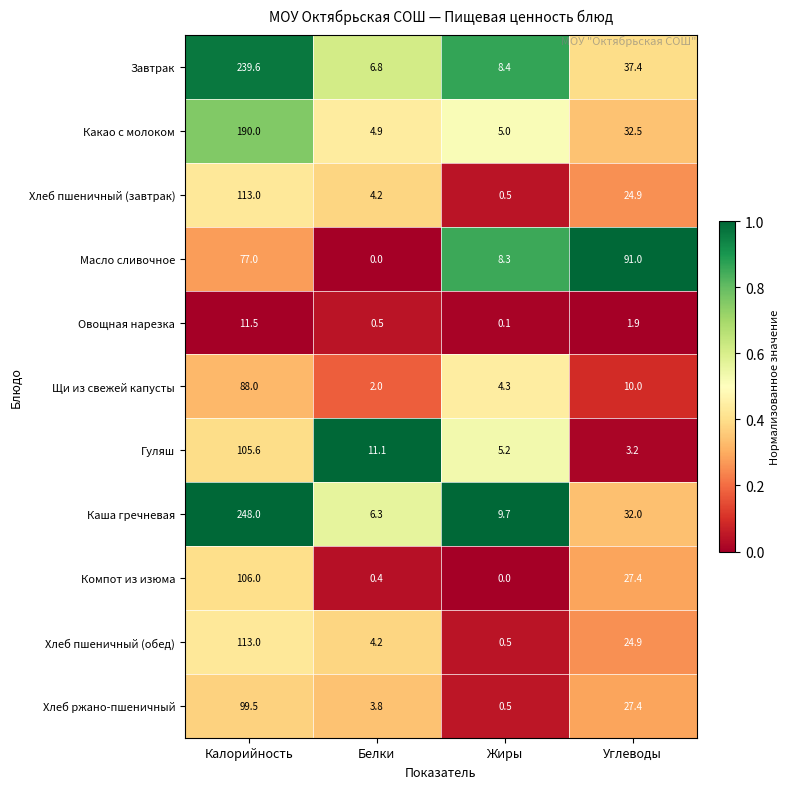

List the labels in order of Компот из изюма value, smallest first.

Жиры, Белки, Углеводы, Калорийность